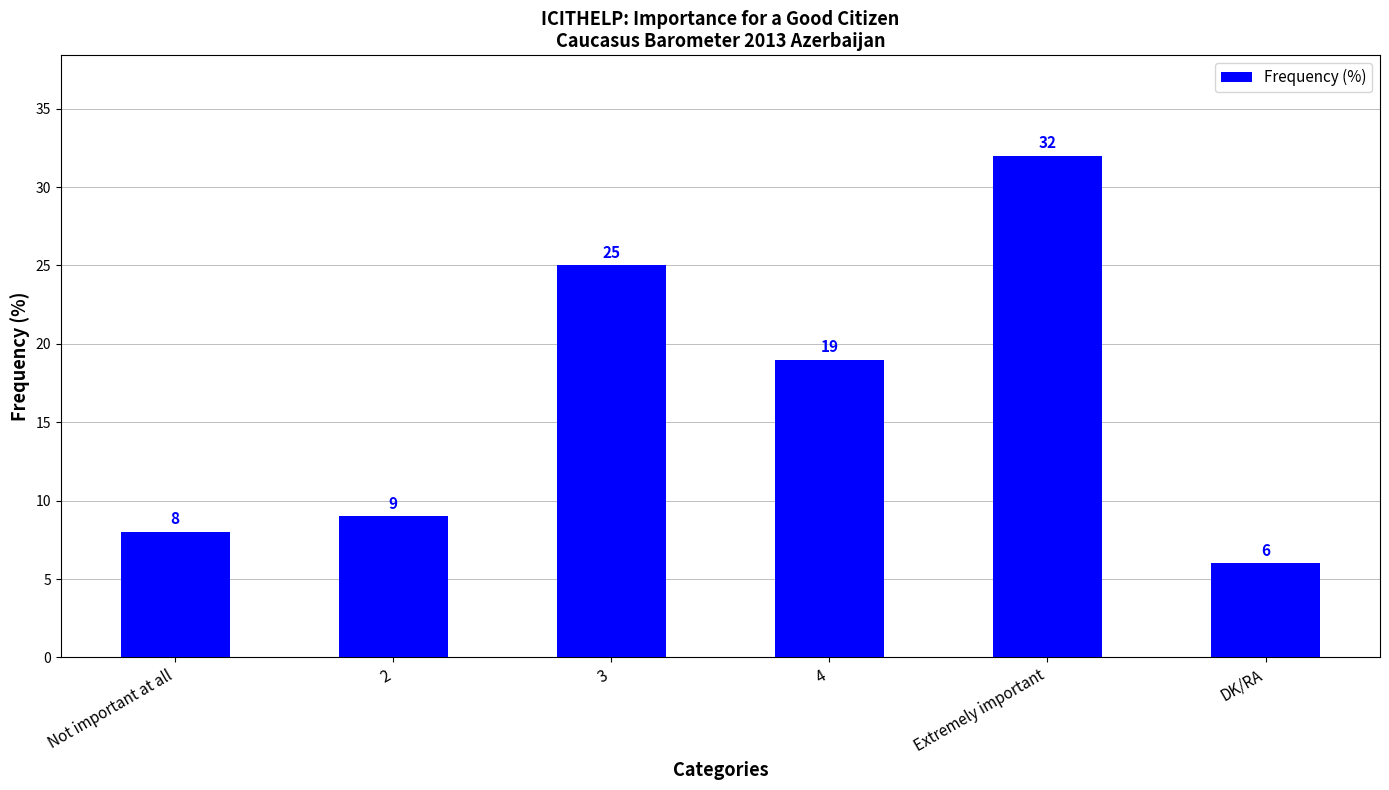

Rank the categories by value from highest to lowest.

Extremely important, 3, 4, 2, Not important at all, DK/RA